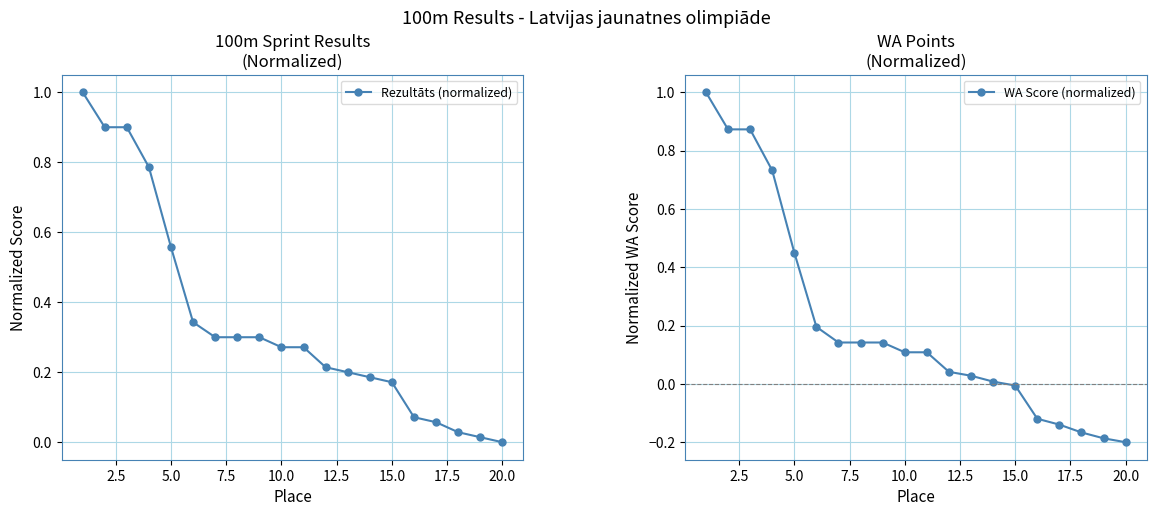

Reading right to left, extract all data points from this chart.

Rezultāts (normalized): 0.0	0.0	0.0	0.1	0.1	0.2	0.2	0.2	0.2	0.3	0.3	0.3	0.3	0.3	0.3	0.6	0.8	0.9	0.9	1.0
WA Score (normalized): -0.2	-0.2	-0.2	-0.1	-0.1	-0.0	0.0	0.0	0.0	0.1	0.1	0.1	0.1	0.1	0.2	0.5	0.7	0.9	0.9	1.0